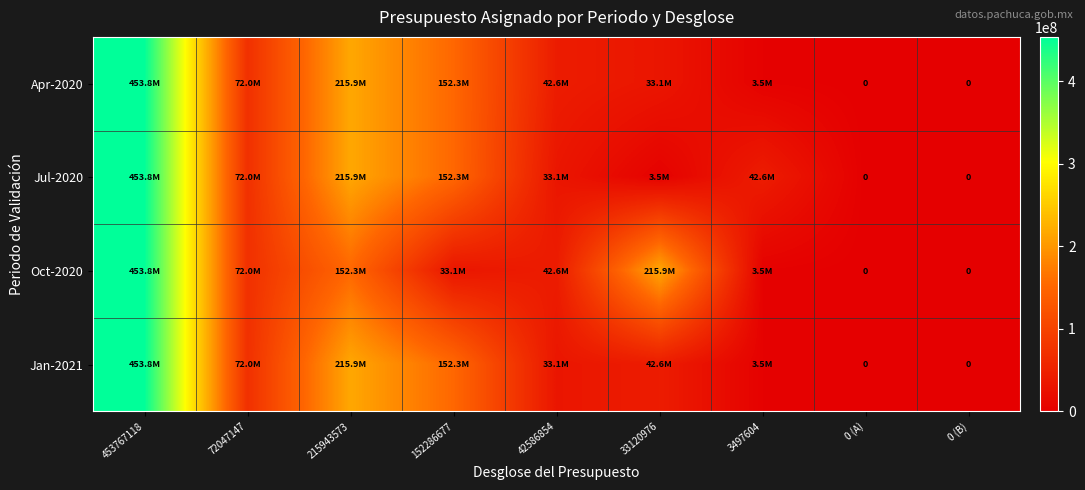

The value of Jan-2021 at 33120976 is 42586854.6. True or false?

True